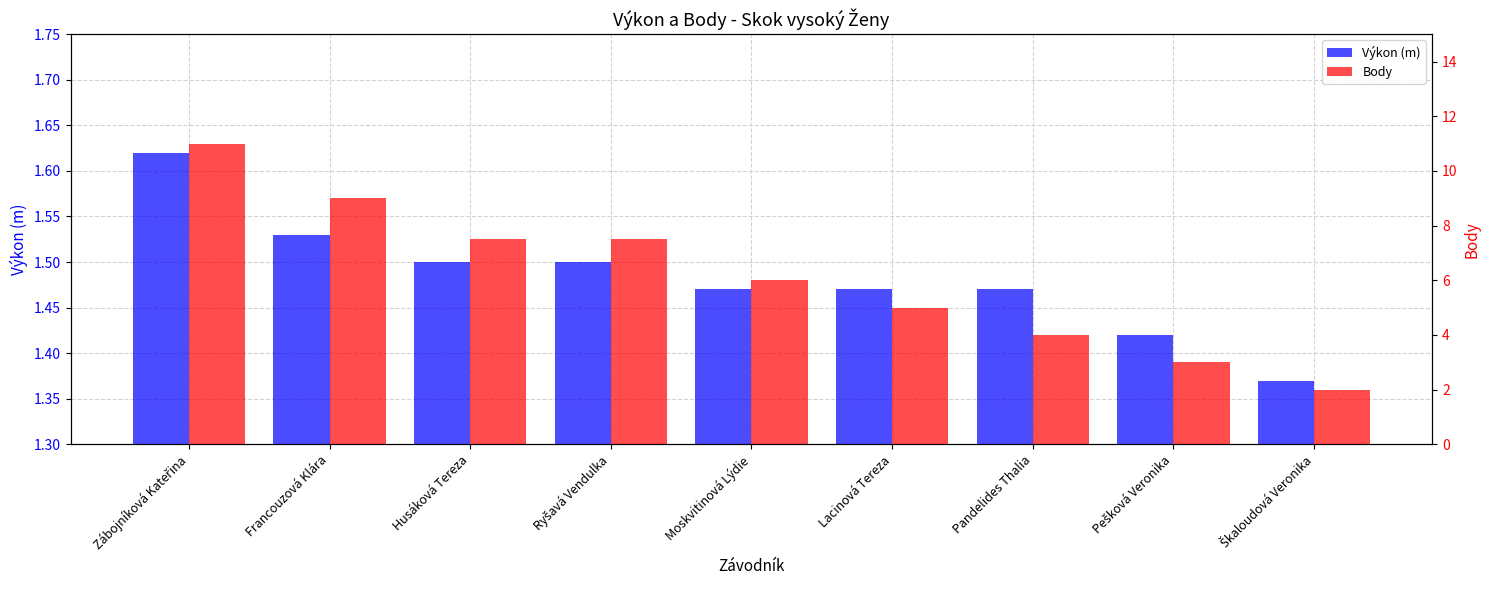

Reading left to right, transcribe all the data shown in this chart.

Výkon (m): 1.6	1.5	1.5	1.5	1.5	1.5	1.5	1.4	1.4
Body: 11.0	9.0	7.5	7.5	6.0	5.0	4.0	3.0	2.0